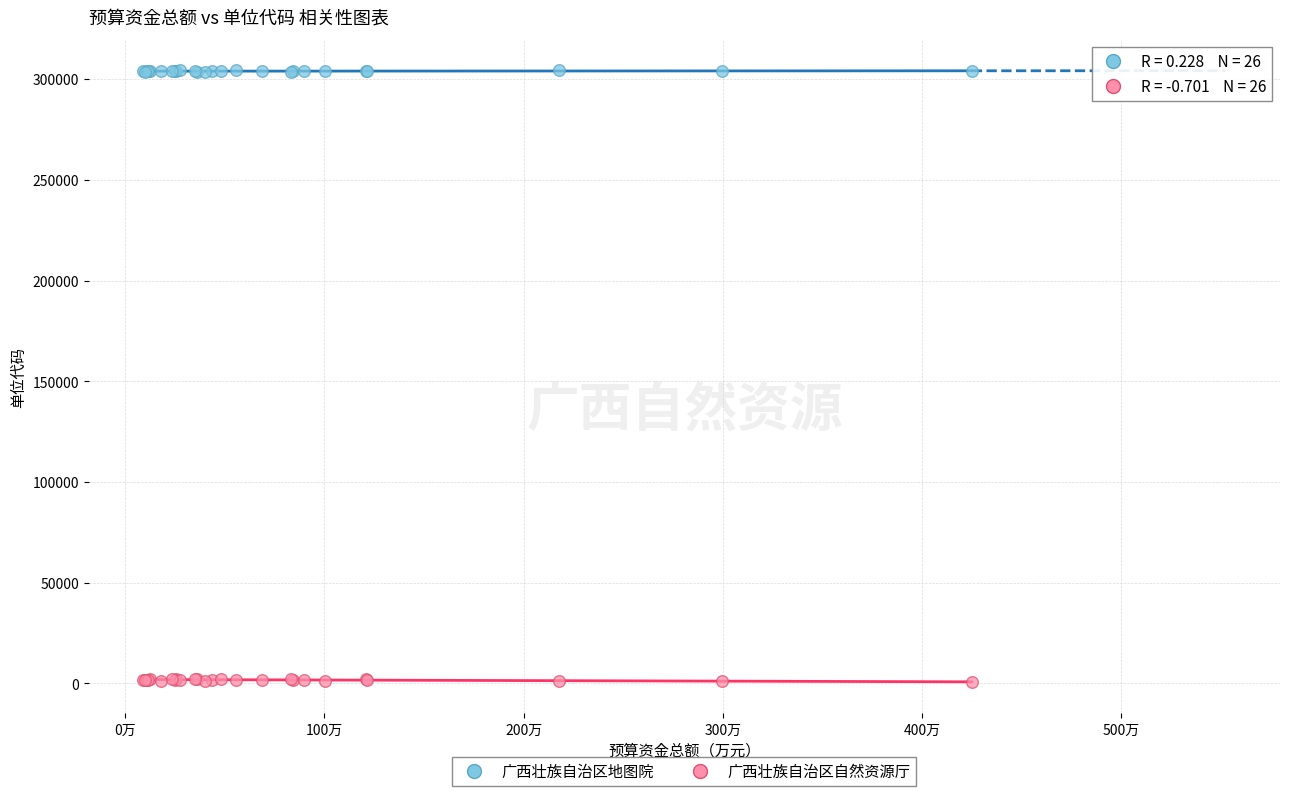

Which series reaches the maximum Y coordinate?

广西壮族自治区地图院